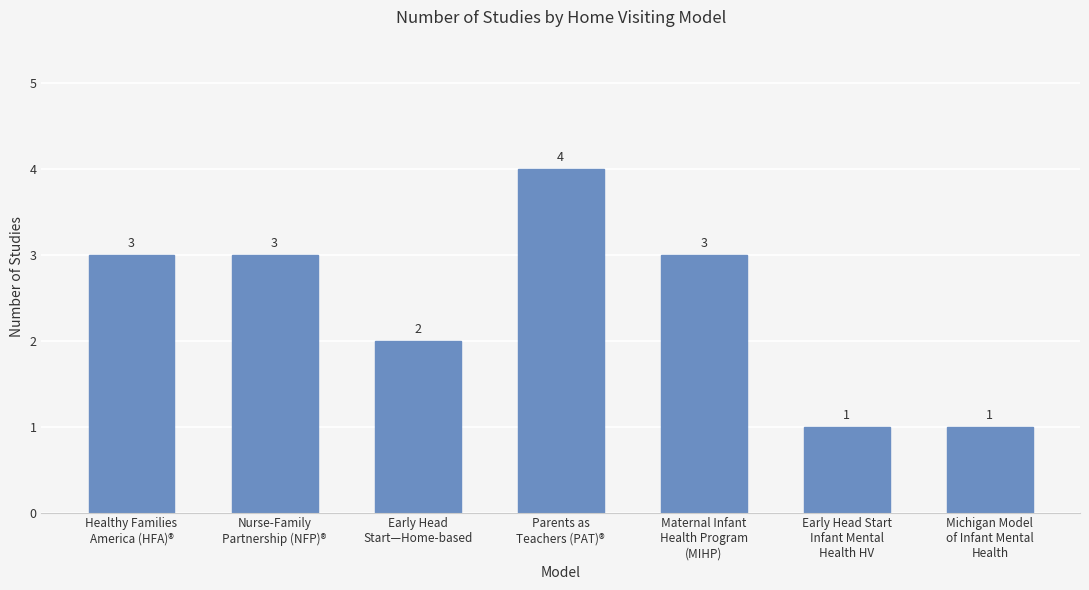

Does the chart contain any negative values?

No